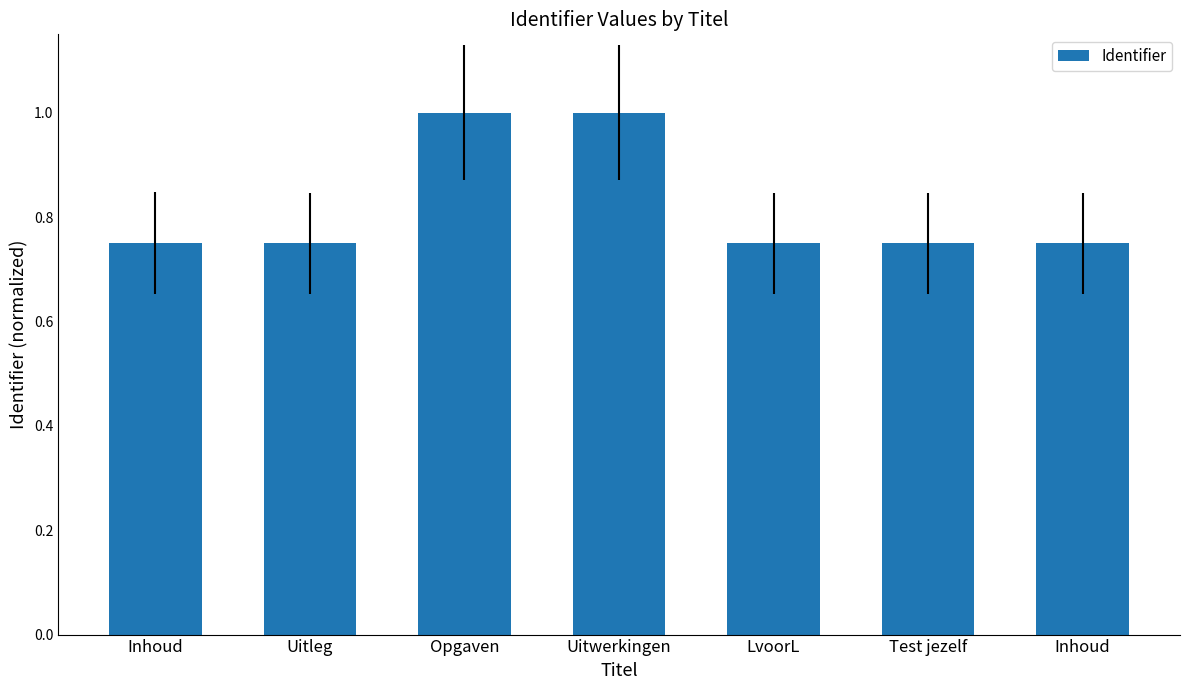

The chart shows a value of 1.0 at Inhoud. True or false?

False